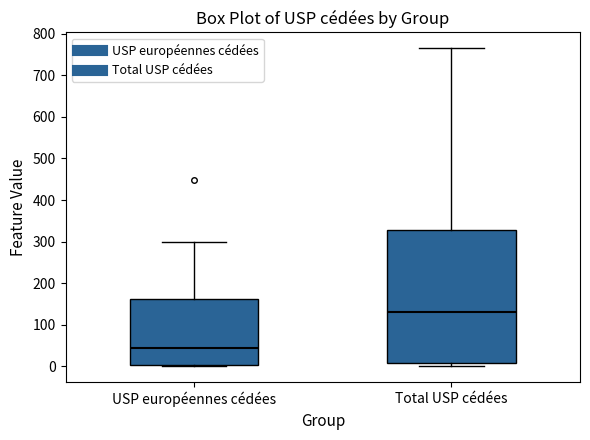

Reading left to right, read every box against the y-axis: the position of its median line, the range the box covers, and the ends of its whiskers. The values are not printed on the chart, so give them approximately, as read against the axis.

USP européennes cédées: median 40, box 0 to 160, whiskers 0 to 300
Total USP cédées: median 130, box 10 to 330, whiskers 0 to 770